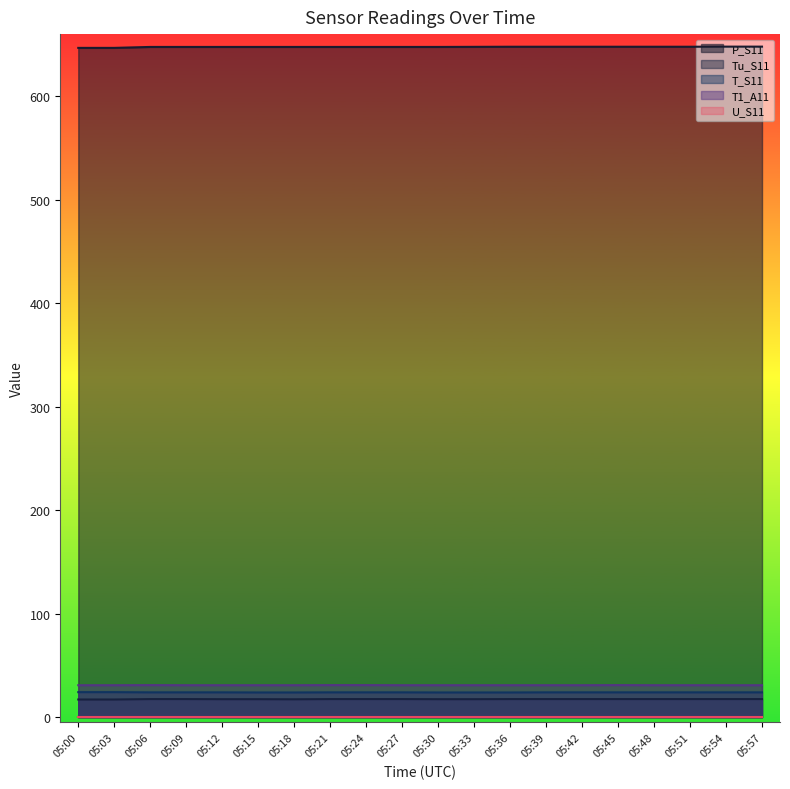

At which label does T_S11 first exceed 24?

05:00